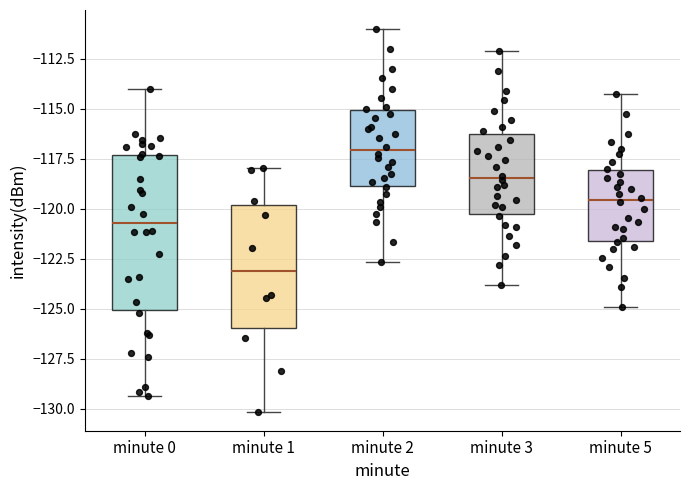

Where does the upper whisker of the box for minute 0 end on the y-axis? The values are not printed on the chart, so give them approximately, as read against the axis.

-114.0